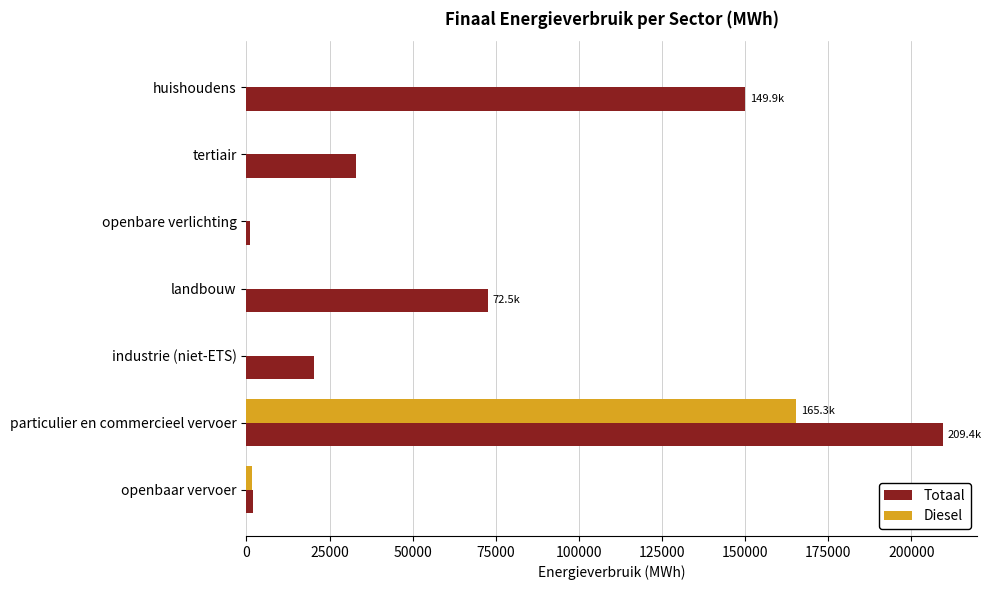

What is the sum of all Diesel values?

167071.4